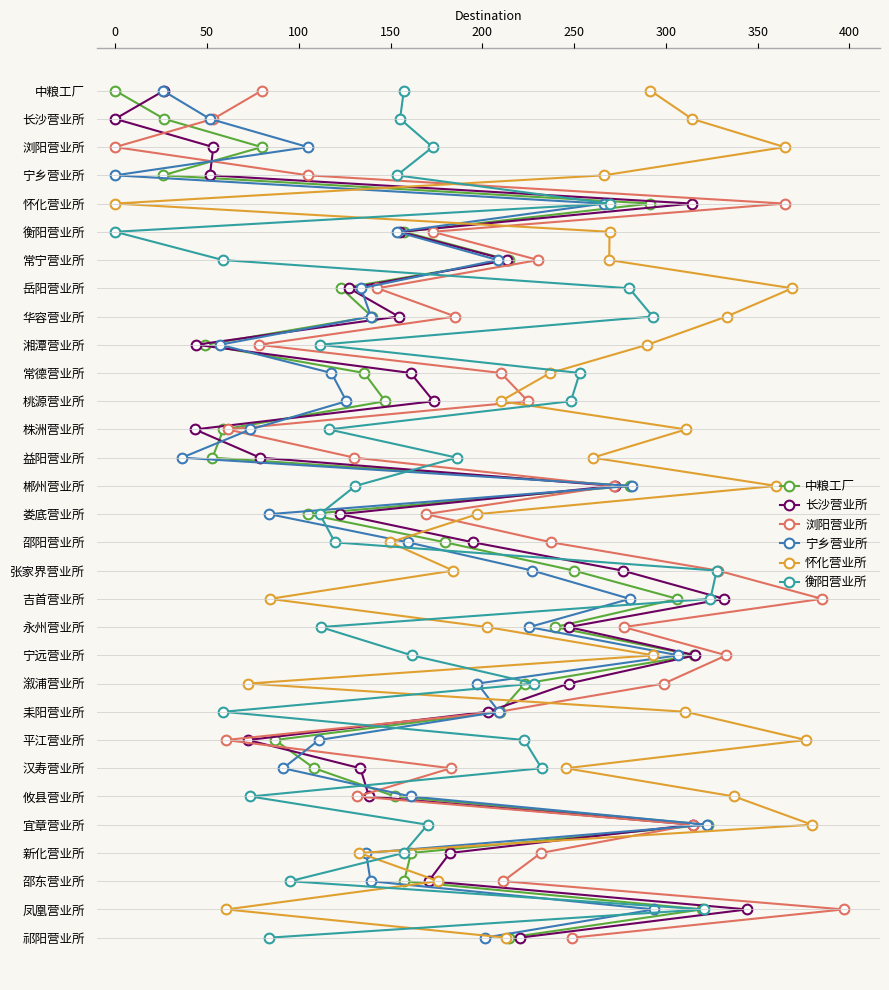

At how many categories does at least one series exceed 2?

28